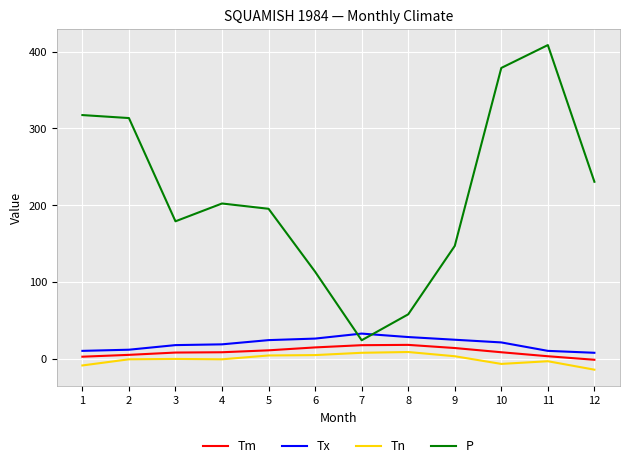

How many distinct data groups are displayed?

4